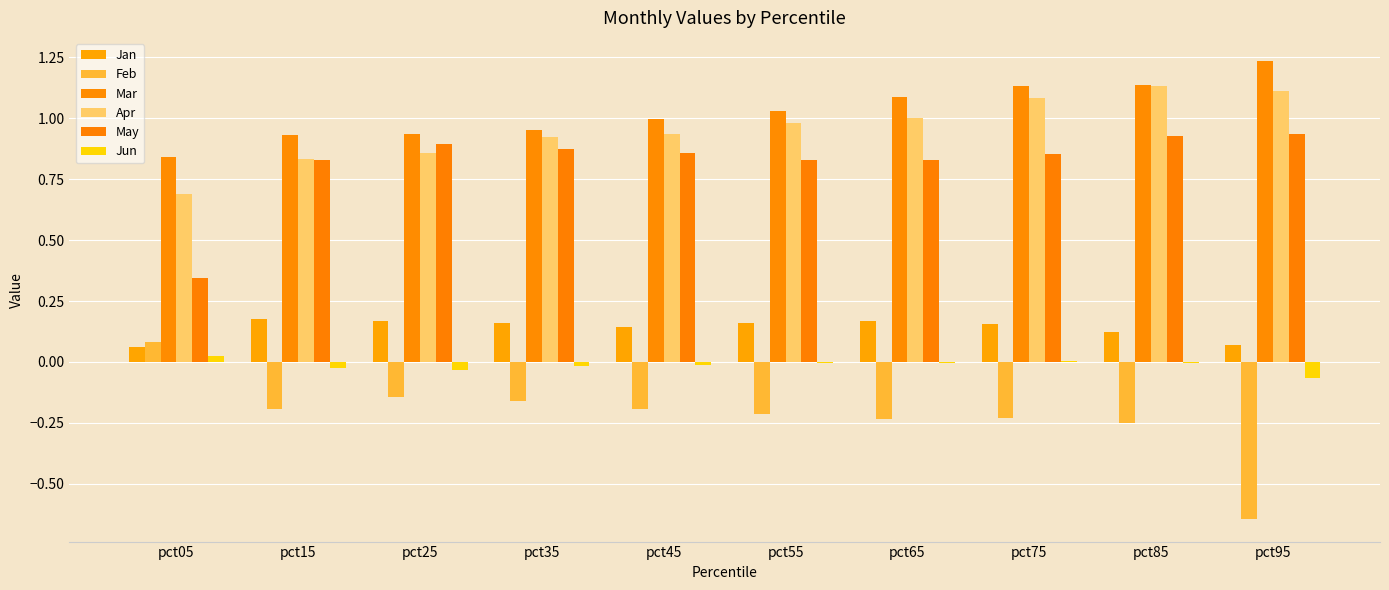

Reading left to right, transcribe all the data shown in this chart.

Jan: 0.1	0.2	0.2	0.2	0.1	0.2	0.2	0.2	0.1	0.1
Feb: 0.1	-0.2	-0.1	-0.2	-0.2	-0.2	-0.2	-0.2	-0.2	-0.6
Mar: 0.8	0.9	0.9	1.0	1.0	1.0	1.1	1.1	1.1	1.2
Apr: 0.7	0.8	0.9	0.9	0.9	1.0	1.0	1.1	1.1	1.1
May: 0.3	0.8	0.9	0.9	0.9	0.8	0.8	0.9	0.9	0.9
Jun: 0.0	-0.0	-0.0	-0.0	-0.0	-0.0	-0.0	0.0	-0.0	-0.1